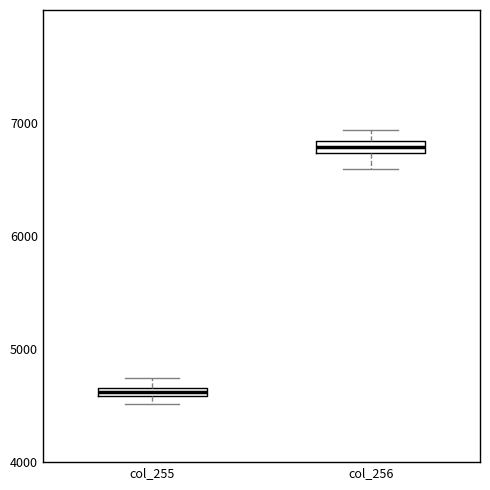

Which box's median line is the lowest?

col_255